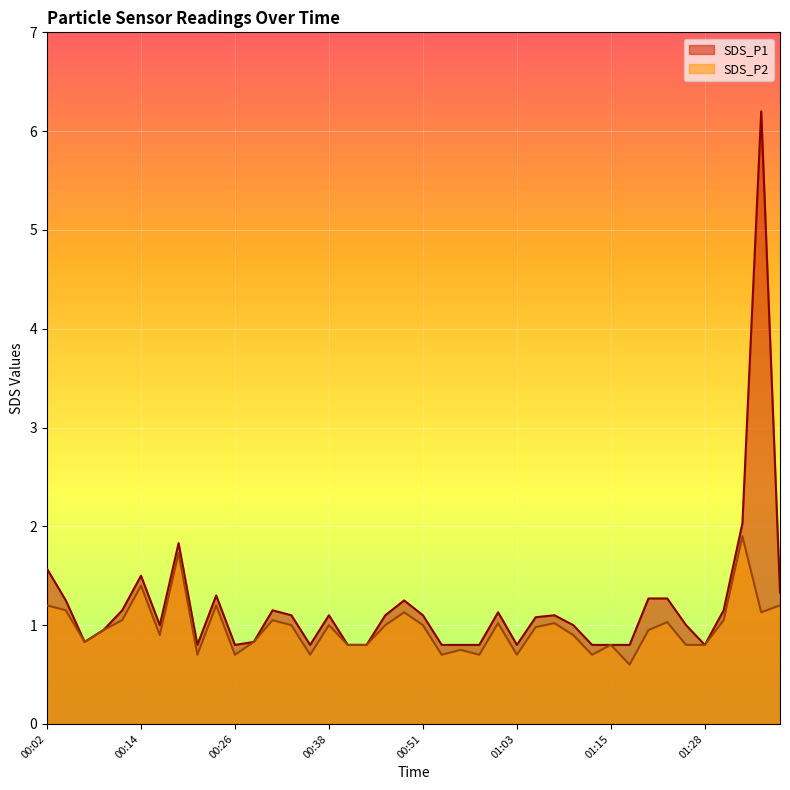

What is the difference between the maximum and minimum values in the SDS_P2 series?

1.3